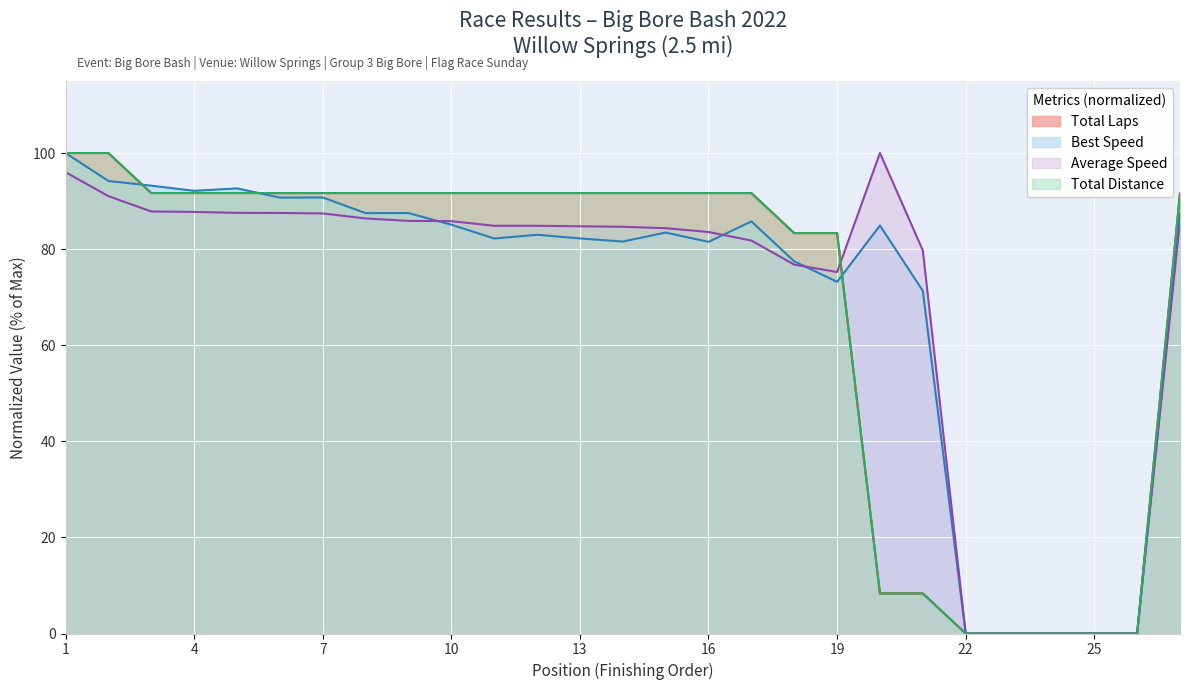

What is the difference between the maximum and minimum values in the Average Speed series?

100.0